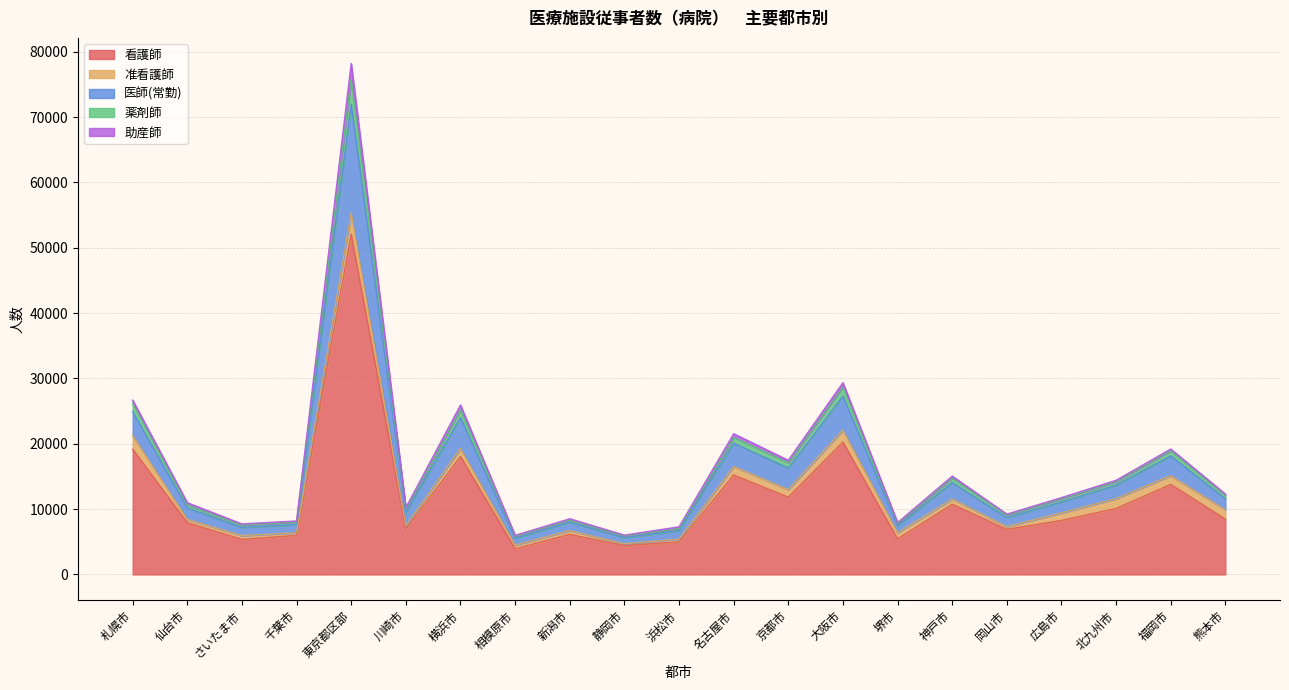

True or false: 医師(常勤) and 看護師 cross at least once.

False